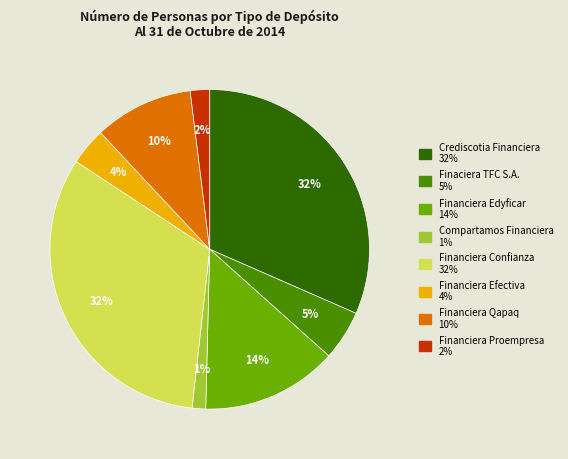

To the nearest percent, what is the difference between the Crediscotia Financiera and Financiera Qapaq slice percentages?

22%